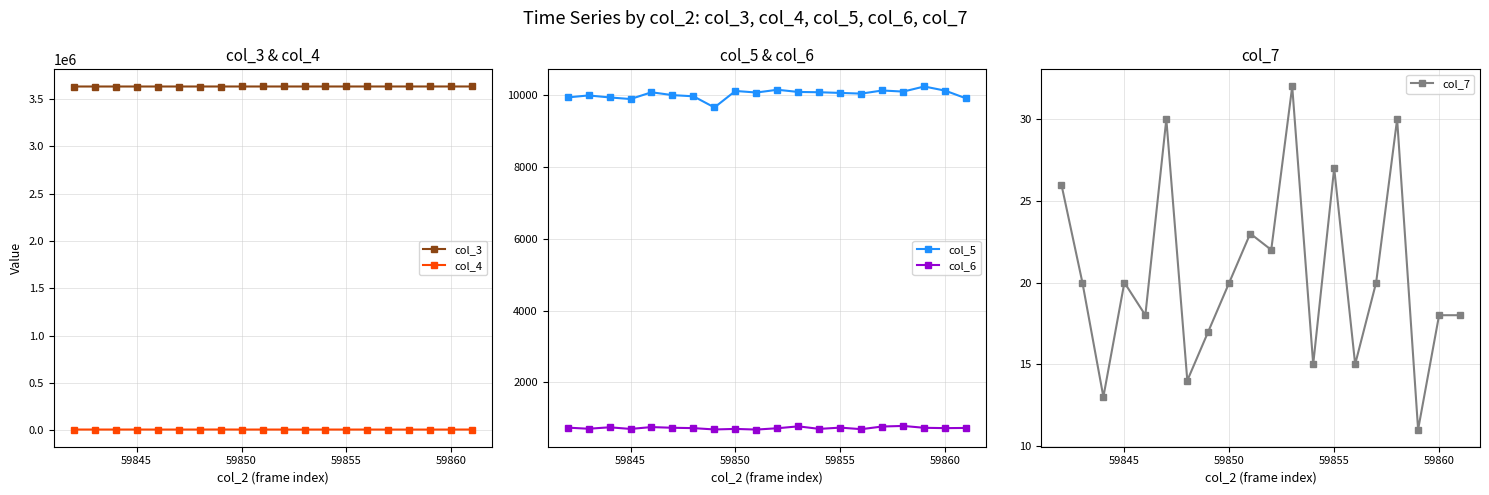

Is the value of col_6 at 59855 greater than the value of col_5 at 59855?

No